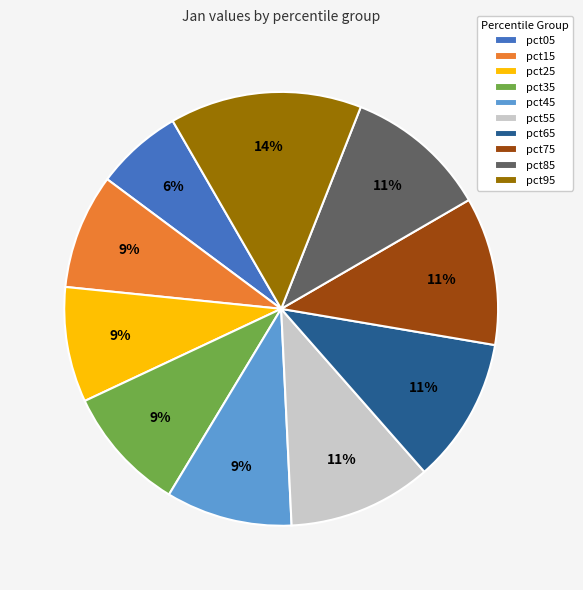

Does pct75 represent more than half of the total?

No